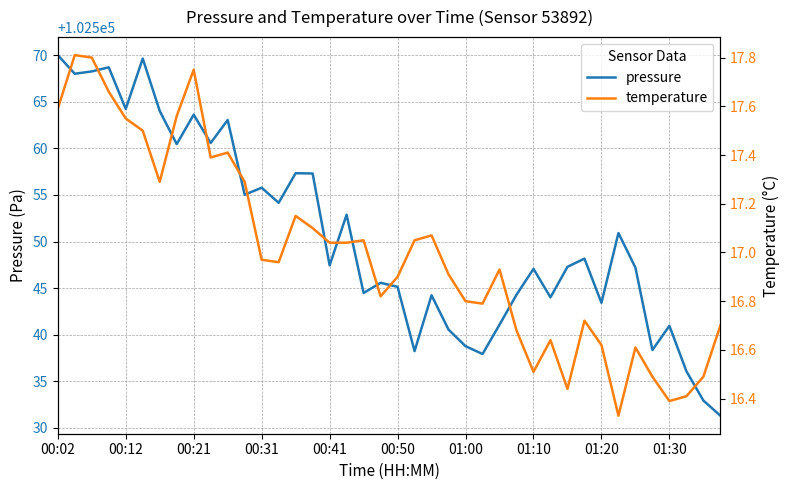

What is the average value of the temperature series?

17.0